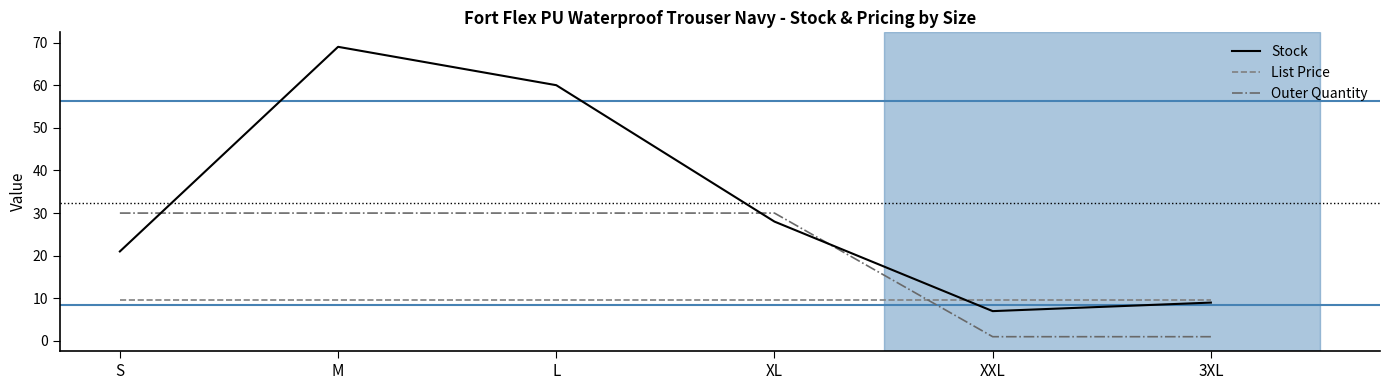

Where do Outer Quantity and Stock first cross each other?

S and M